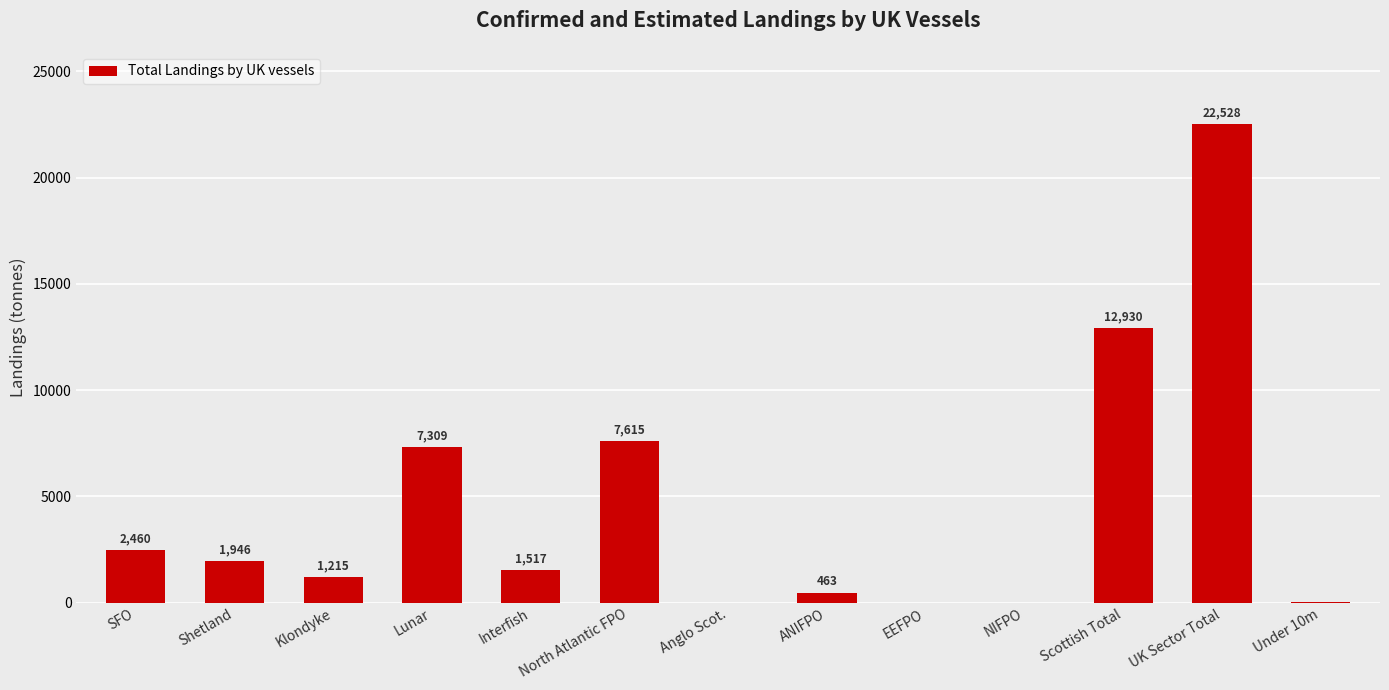

What is the average value?

4463.4